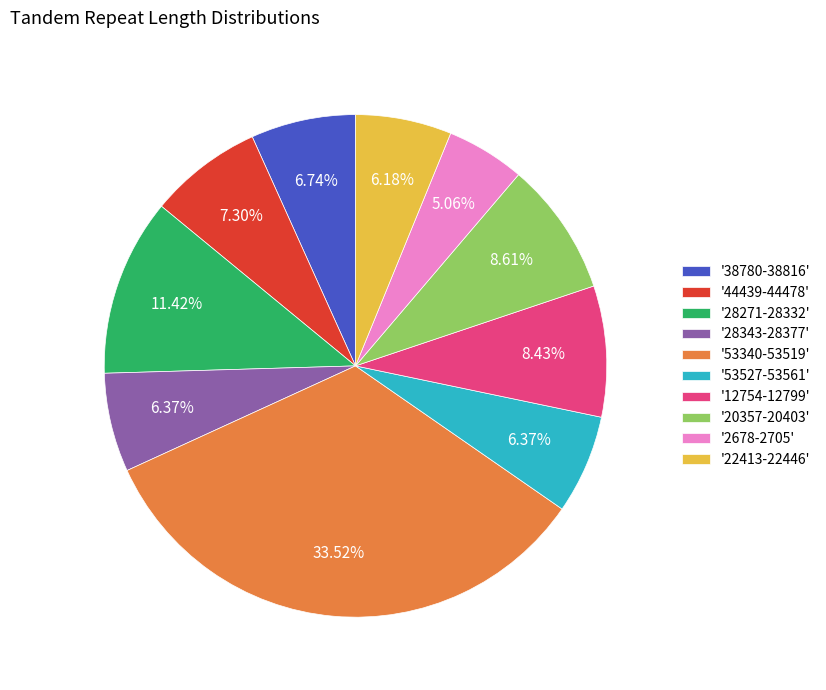

How many slices are in this pie chart?

10